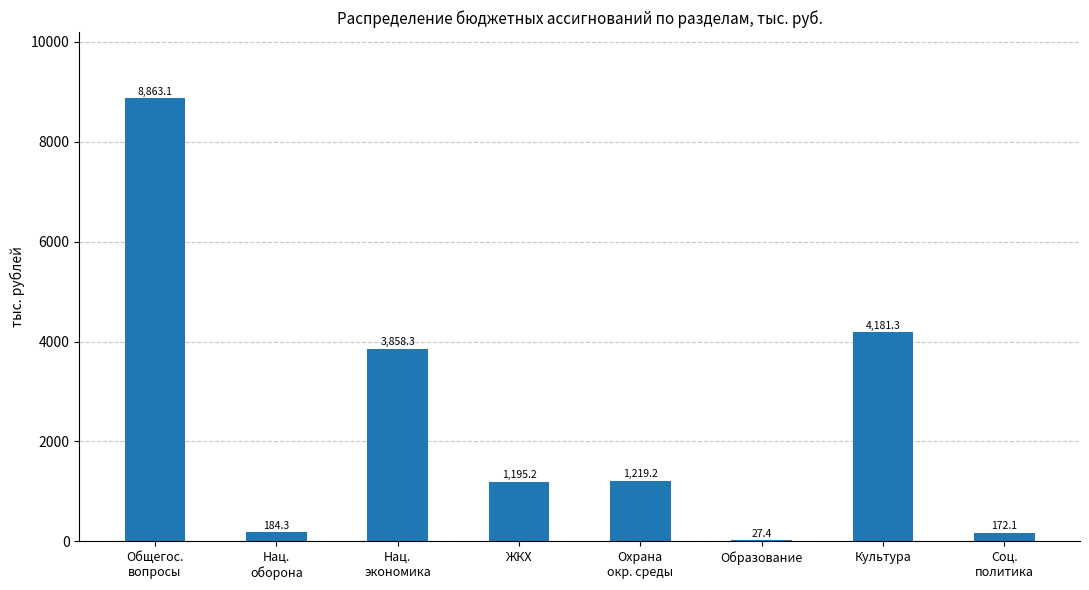

What is the greatest value displayed?

8863.1